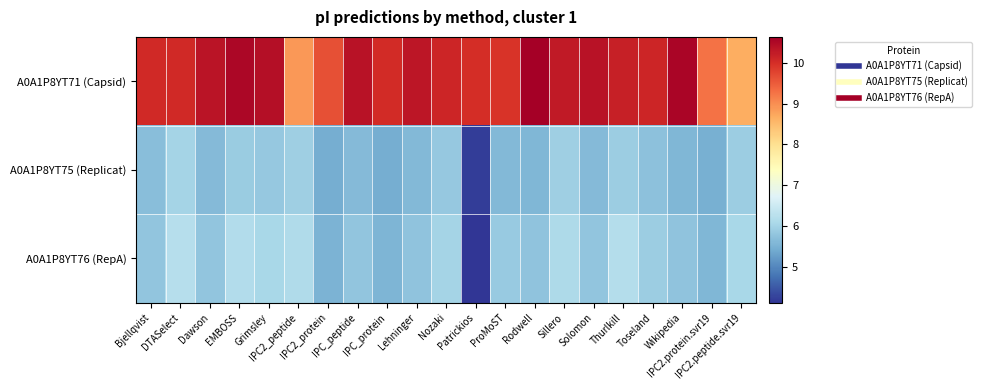

Reading left to right, transcribe all the data shown in this chart.

A0A1P8YT71 (Capsid): Bjellqvist=10.1	DTASelect=10.1	Dawson=10.3	EMBOSS=10.5	Grimsley=10.4	IPC2_peptide=8.9	IPC2_protein=9.6	IPC_peptide=10.4	IPC_protein=10.0	Lehninger=10.3	Nozaki=10.1	Patrickios=10.0	ProMoST=9.9	Rodwell=10.6	Sillero=10.3	Solomon=10.4	Thurlkill=10.2	Toseland=10.1	Wikipedia=10.6	IPC2.protein.svr19=9.3	IPC2.peptide.svr19=8.7
A0A1P8YT75 (Replicat): Bjellqvist=5.7	DTASelect=6.0	Dawson=5.6	EMBOSS=5.9	Grimsley=5.8	IPC2_peptide=5.9	IPC2_protein=5.5	IPC_peptide=5.6	IPC_protein=5.5	Lehninger=5.6	Nozaki=5.8	Patrickios=4.2	ProMoST=5.6	Rodwell=5.6	Sillero=5.9	Solomon=5.6	Thurlkill=5.9	Toseland=5.7	Wikipedia=5.6	IPC2.protein.svr19=5.5	IPC2.peptide.svr19=5.9
A0A1P8YT76 (RepA): Bjellqvist=5.8	DTASelect=6.2	Dawson=5.8	EMBOSS=6.2	Grimsley=6.1	IPC2_peptide=6.1	IPC2_protein=5.5	IPC_peptide=5.8	IPC_protein=5.5	Lehninger=5.8	Nozaki=6.0	Patrickios=4.1	ProMoST=5.9	Rodwell=5.8	Sillero=6.1	Solomon=5.8	Thurlkill=6.2	Toseland=5.9	Wikipedia=5.8	IPC2.protein.svr19=5.6	IPC2.peptide.svr19=6.1